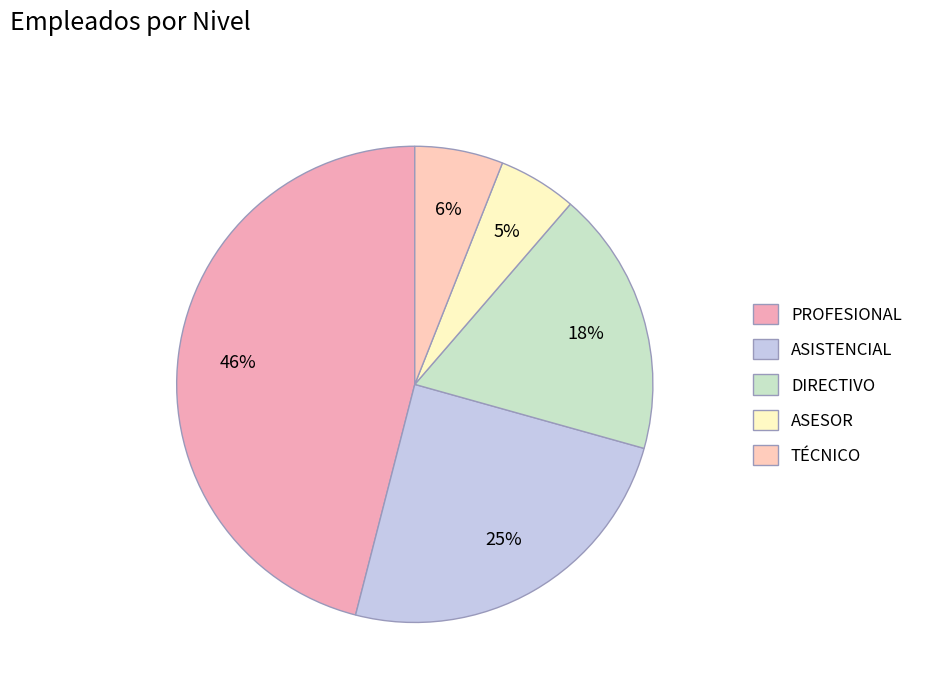

How many segments does this pie chart have?

5